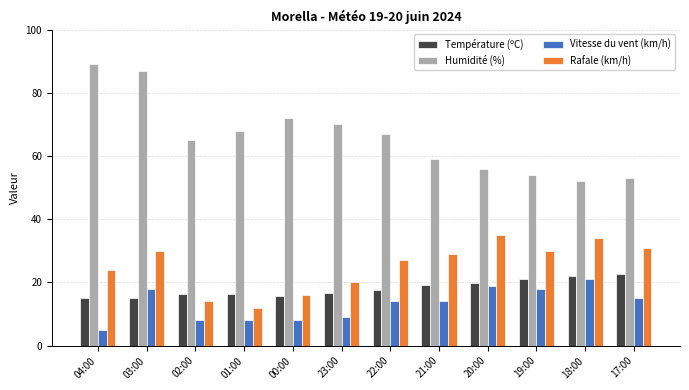

What is the sum of all Rafale (km/h) values?

302.0